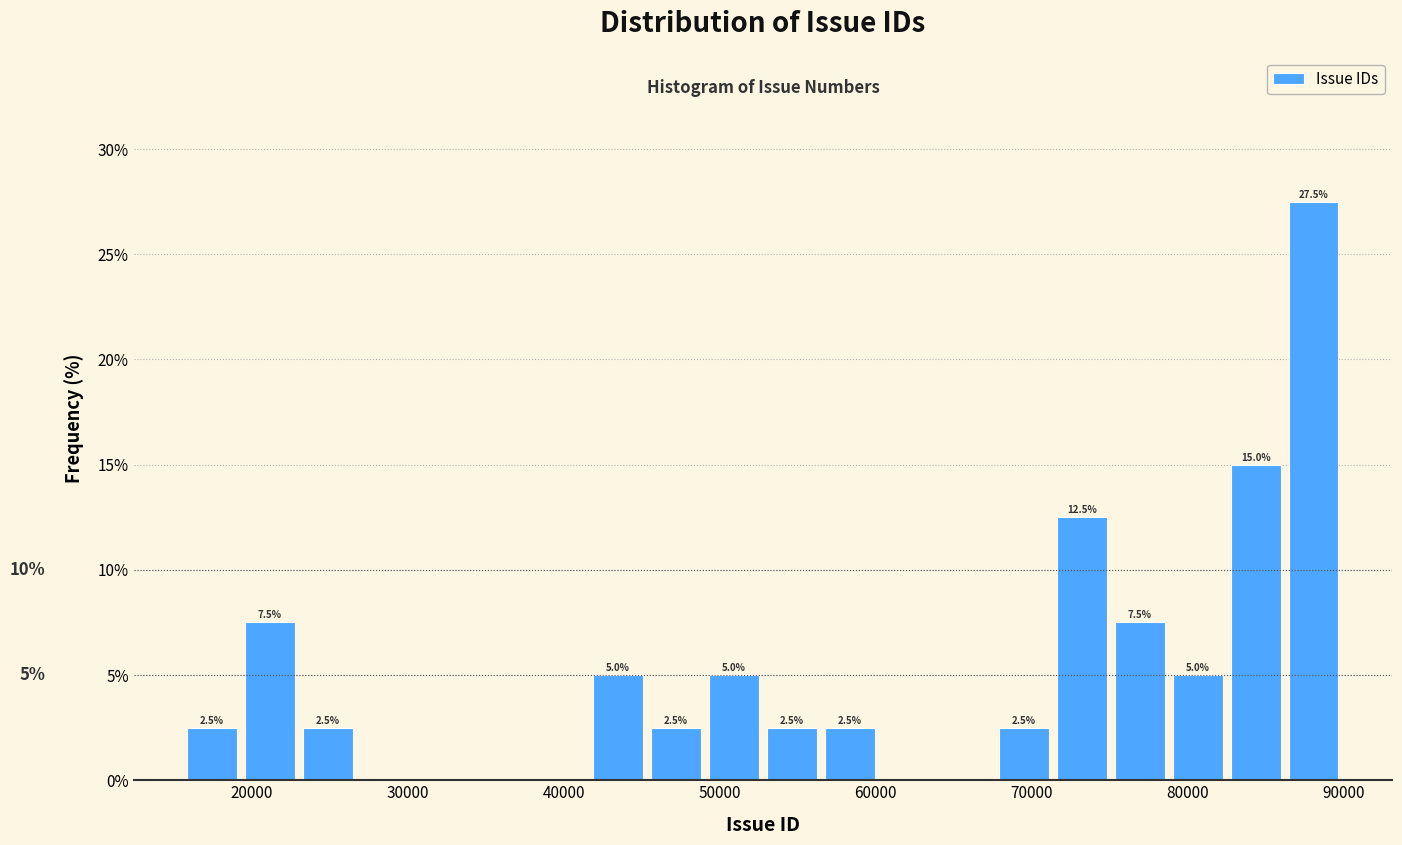

Around what value on the x-axis is the tallest bar? Give the approximate position of its centre, as read against the axis.

88000